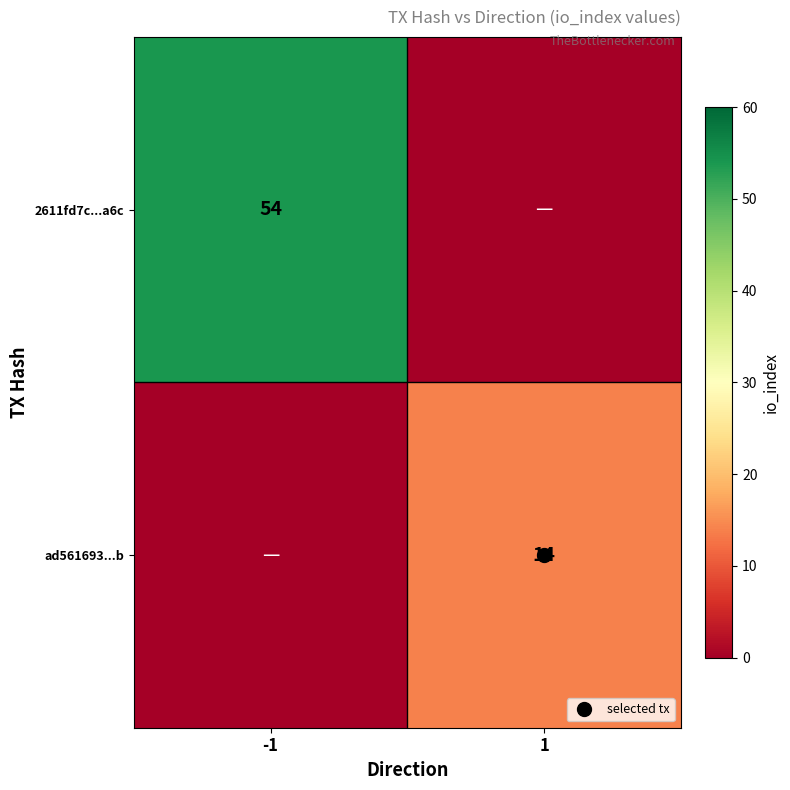

What is the spread (max minus min) of values at 1?

14